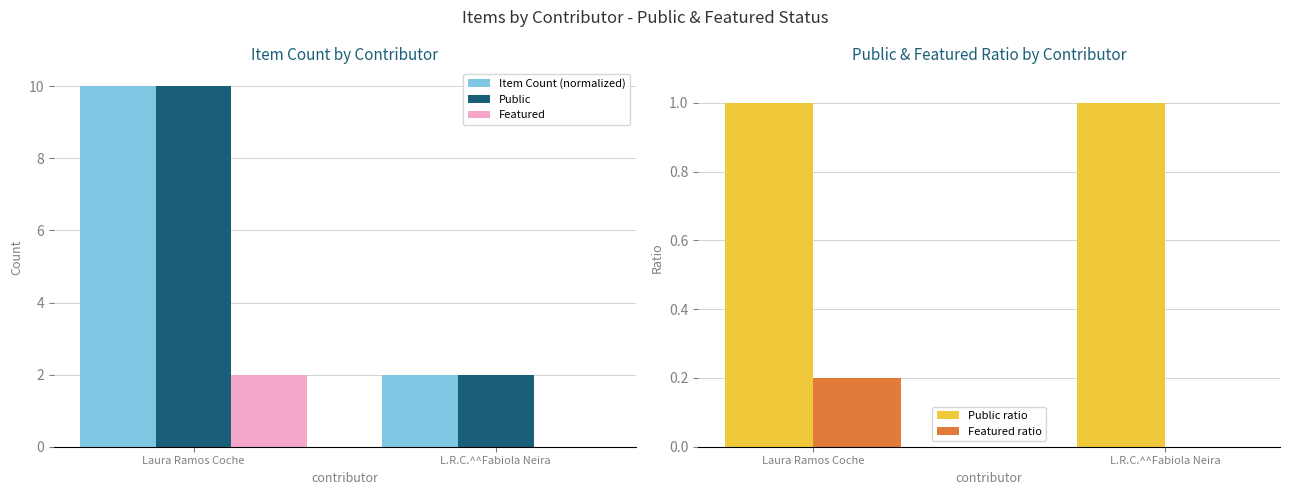

What position from the right is L.R.C.^^Fabiola Neira?

1